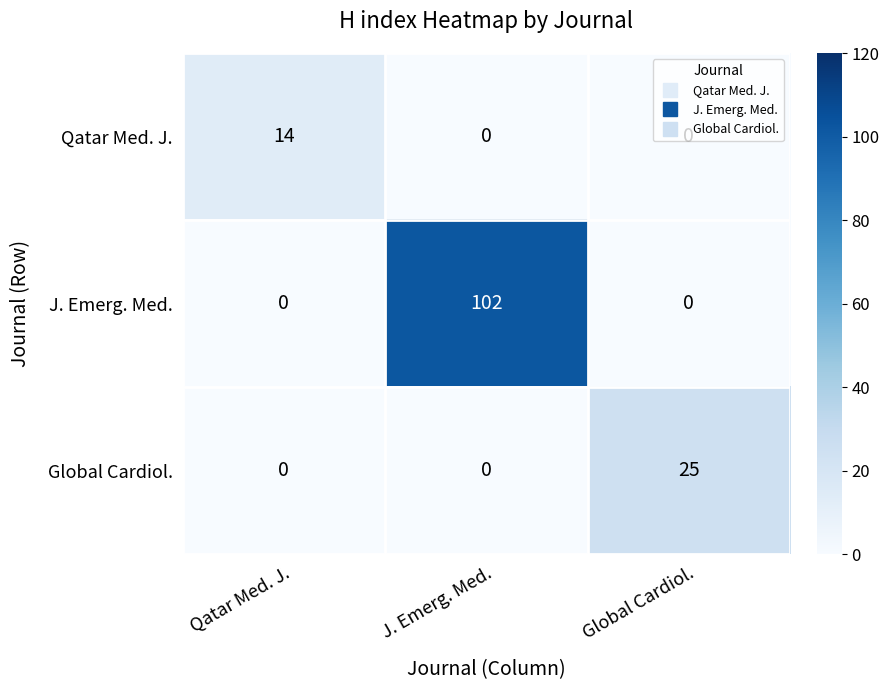

Which series changed the most between Qatar Med. J. and J. Emerg. Med.?

J. Emerg. Med.